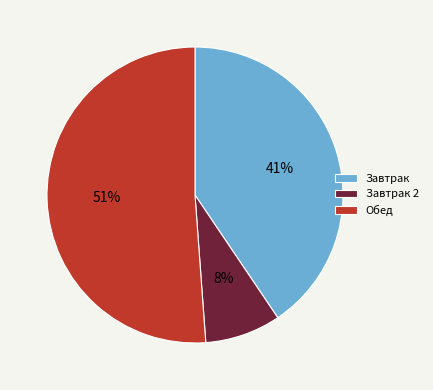

True or false: Завтрак accounts for 41% of the total.

True